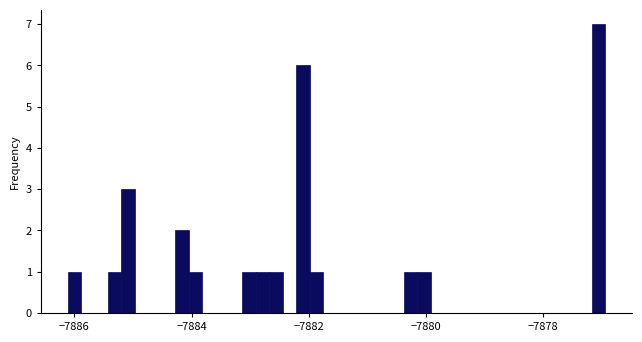

Around what value on the x-axis is the tallest bar? Give the approximate position of its centre, as read against the axis.

-7877.0